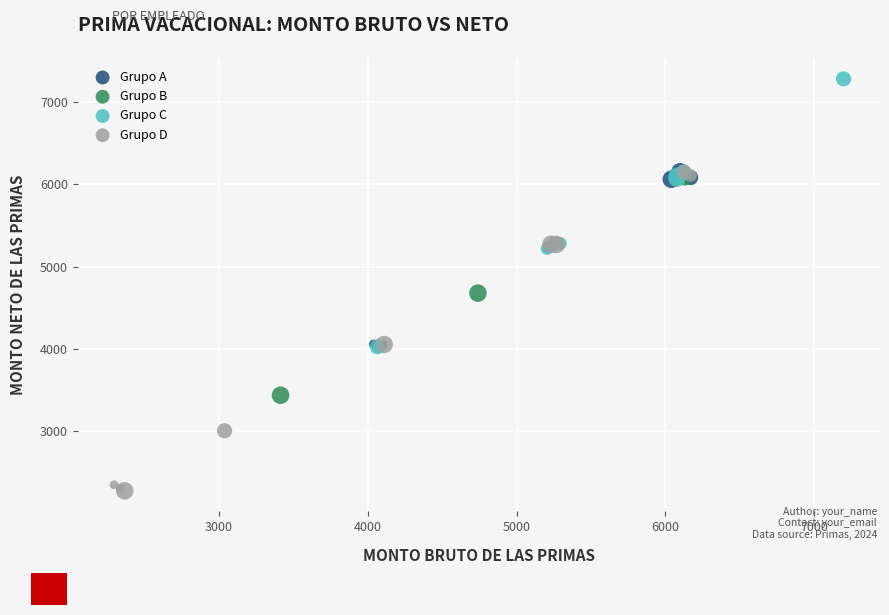

Which series contains the lowest Y value?

Grupo D